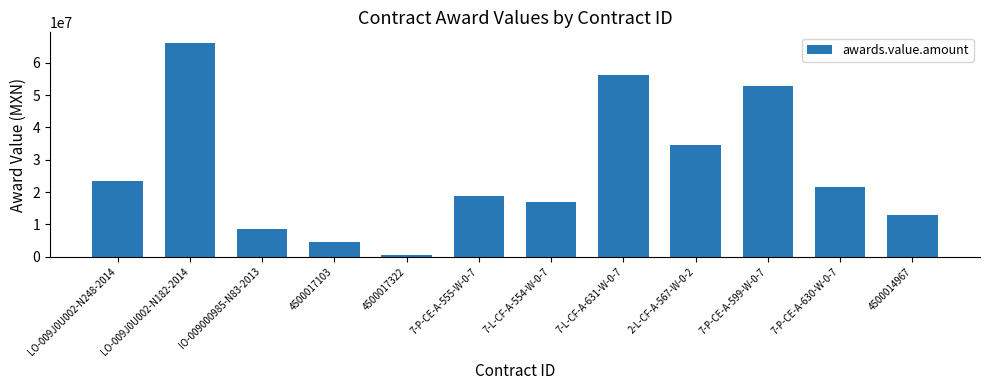

Rank the categories by value from lowest to highest.

4500017322, 4500017103, IO-009000985-N83-2013, 4500014967, 7-L-CF-A-554-W-0-7, 7-P-CE-A-555-W-0-7, 7-P-CE-A-630-W-0-7, LO-009J0U002-N248-2014, 2-L-CF-A-567-W-0-2, 7-P-CE-A-599-W-0-7, 7-L-CF-A-631-W-0-7, LO-009J0U002-N182-2014